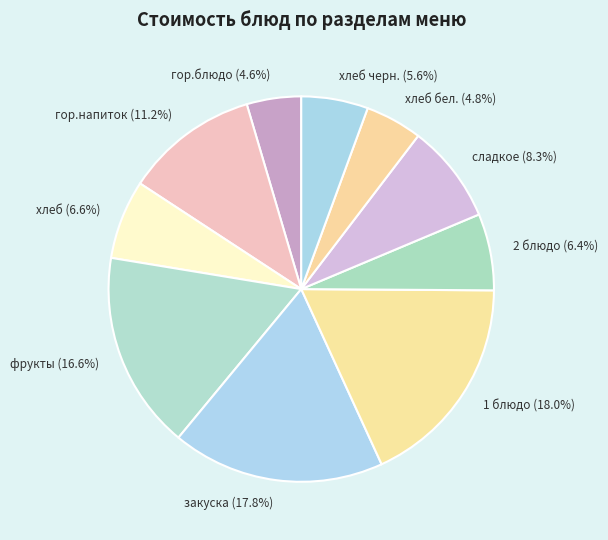

What percentage do закуска (17.8%) and гор.напиток (11.2%) together represent?

29.0%